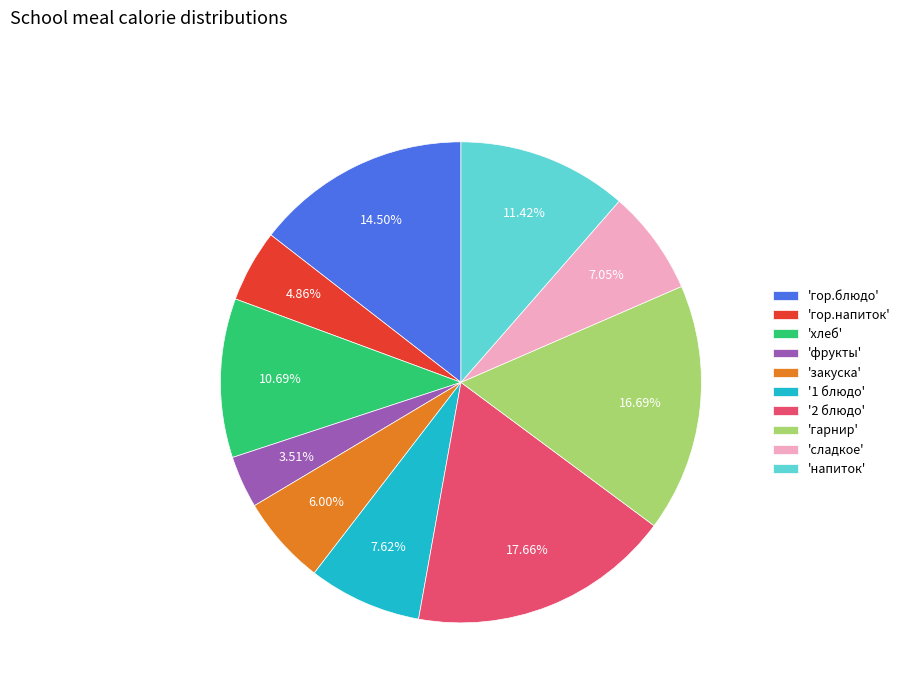

Does 'гарнир' represent more than half of the total?

No